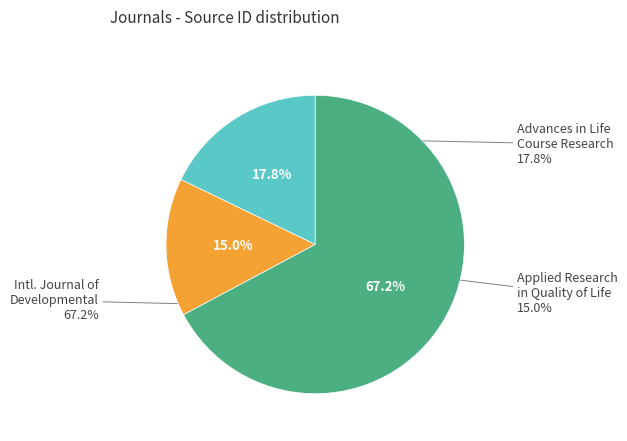

Which slice represents more than half of the pie?

International Journal of Developmental